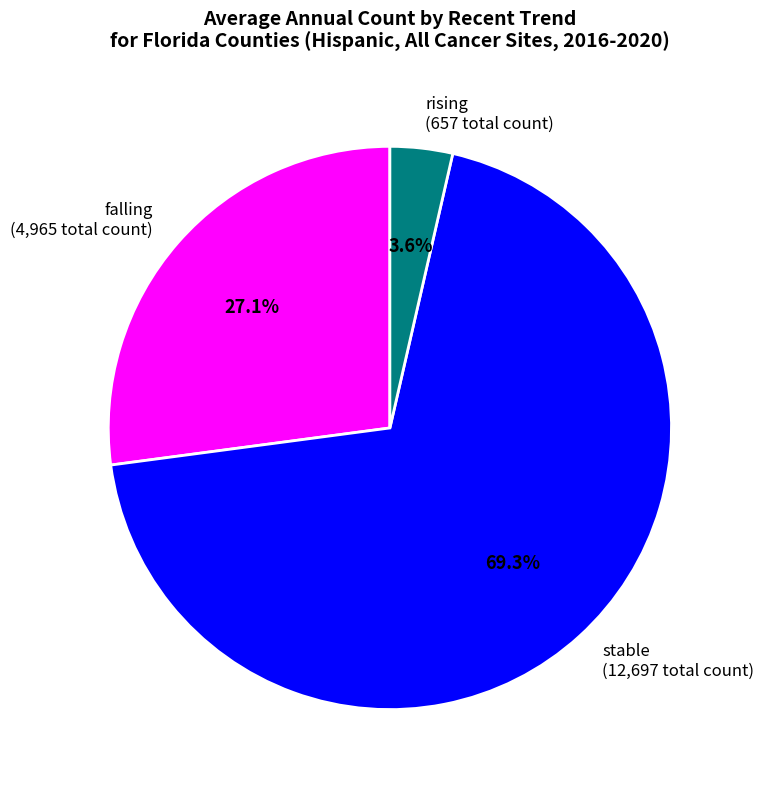

How much of the chart is everything except rising?

96.4%